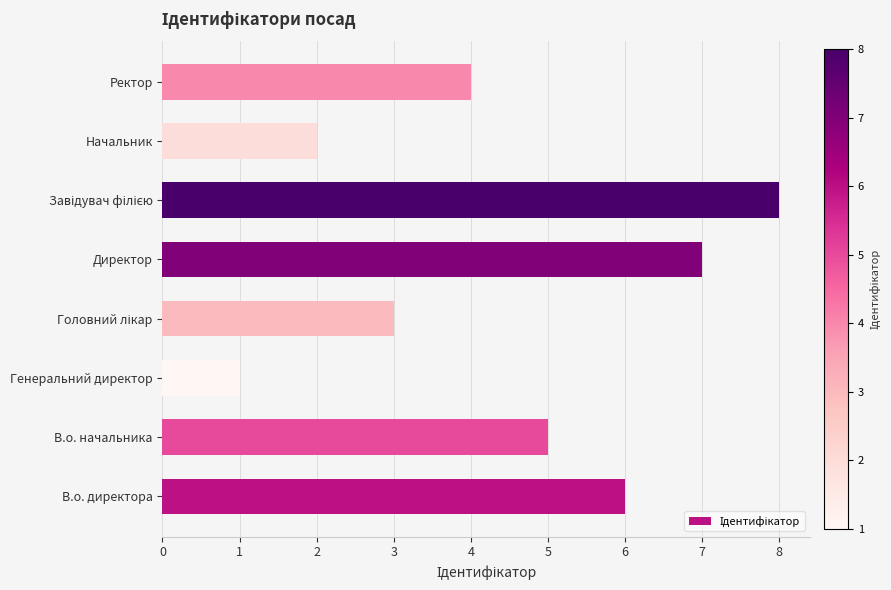

Reading top to bottom, extract all data points from this chart.

4	2	8	7	3	1	5	6